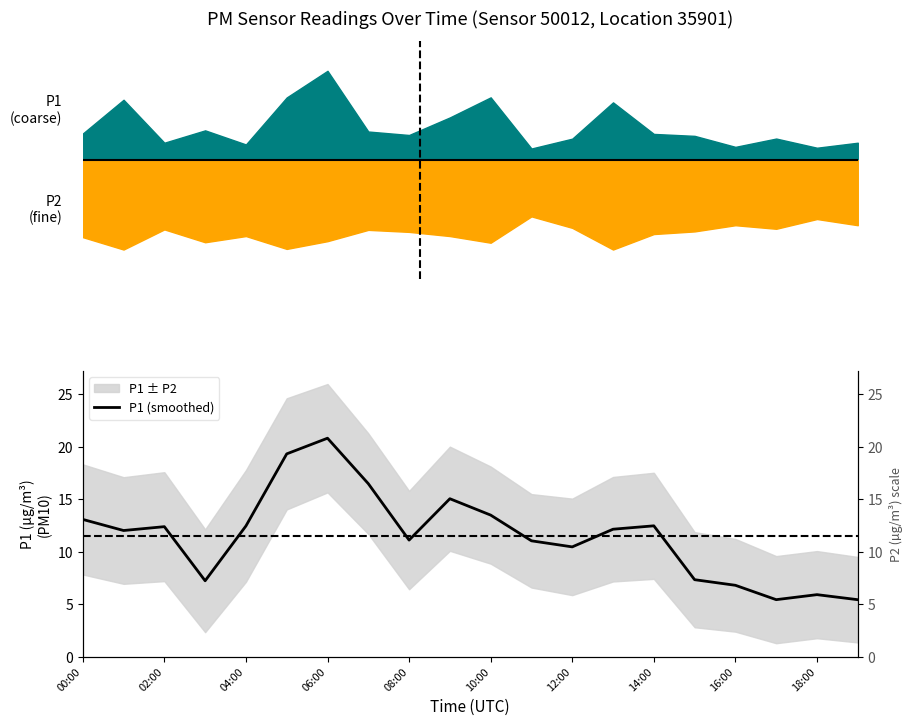

The value at 14:00 is 7.7. True or false?

False